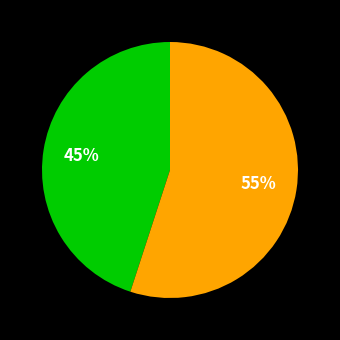

Is there a majority slice in this chart?

Yes